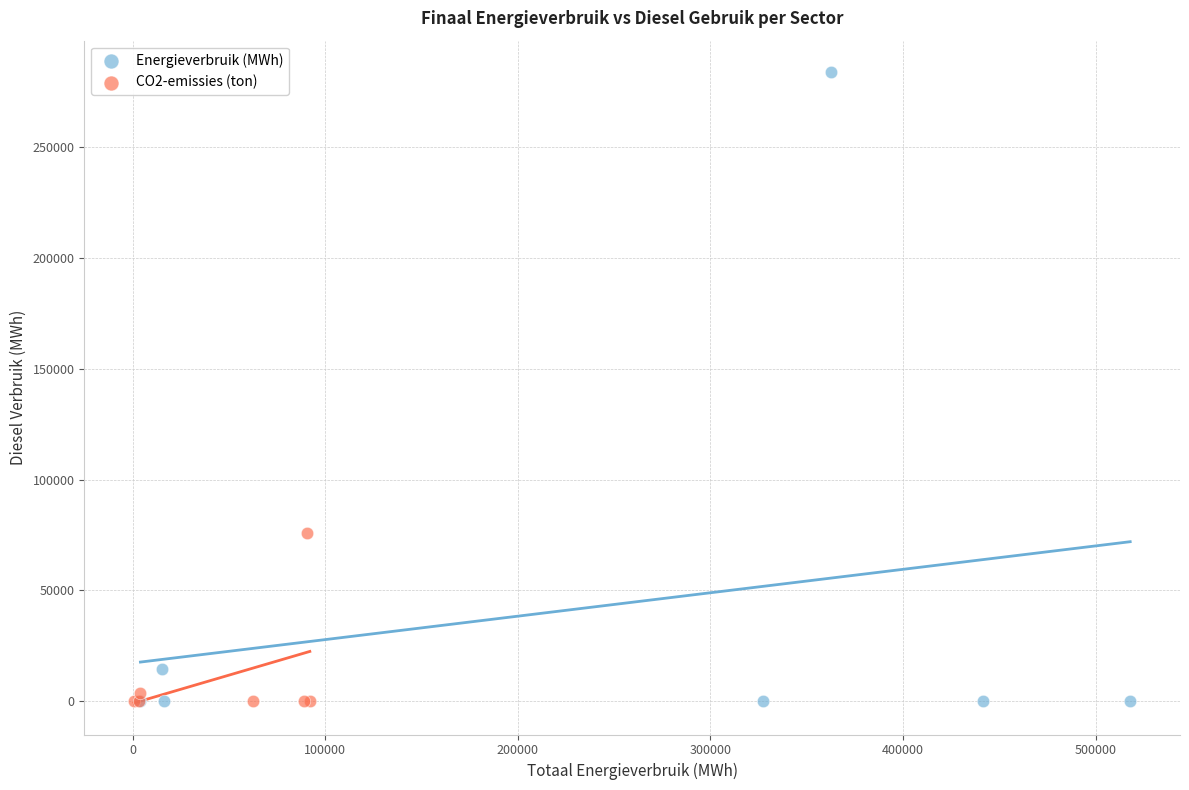

Which series has the widest spread of Y values?

Energieverbruik (MWh)